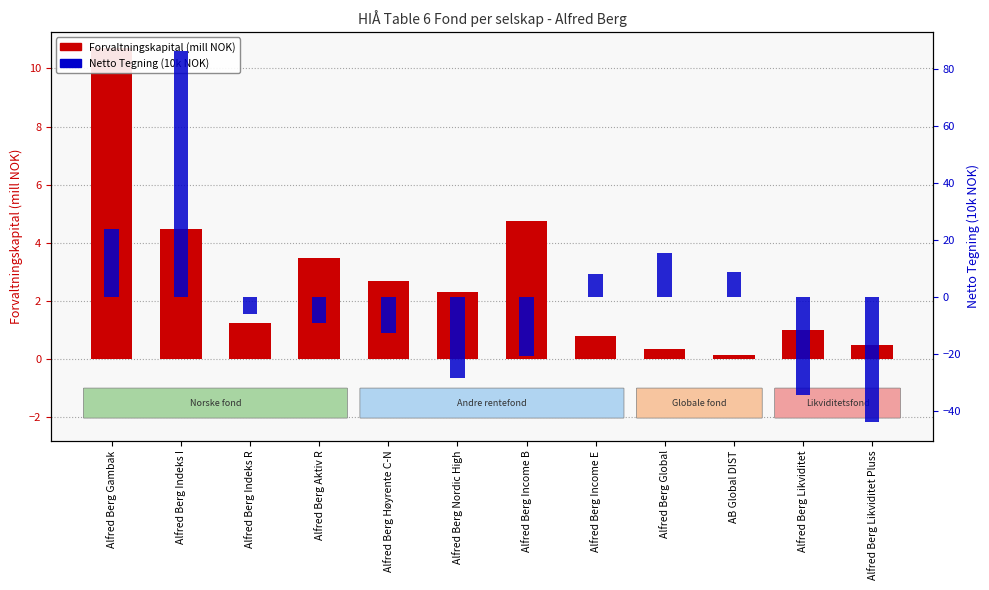

How many positive values does the Netto Tegning (10k NOK) series have?

5